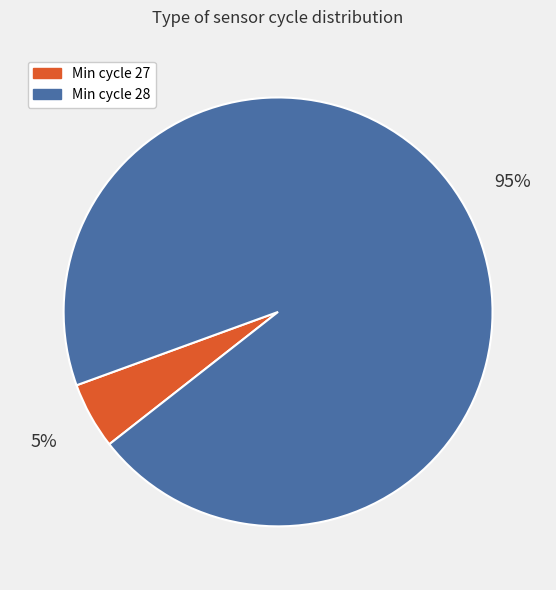

How many segments does this pie chart have?

2